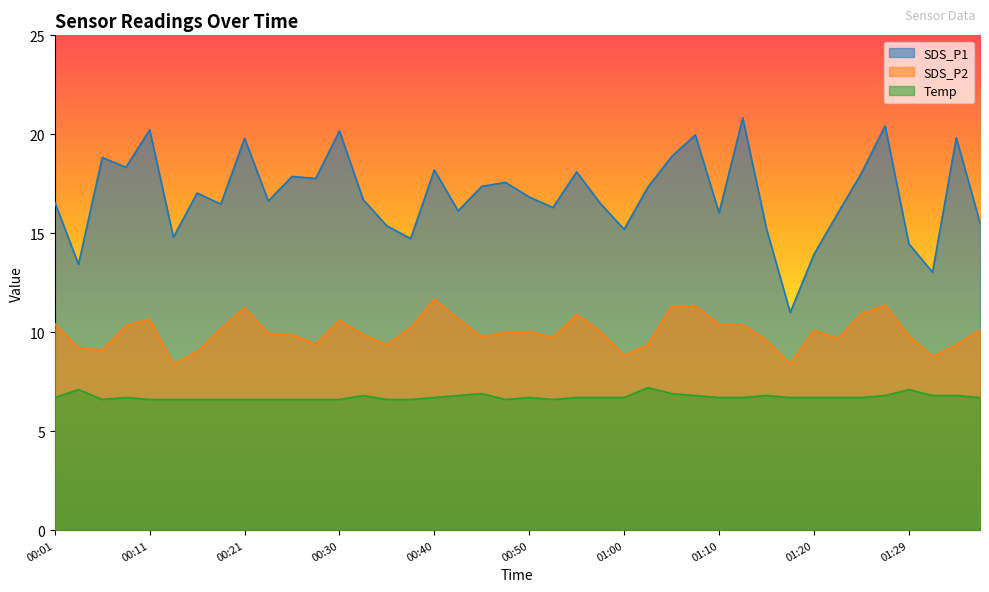

What position from the right is 00:48?

21